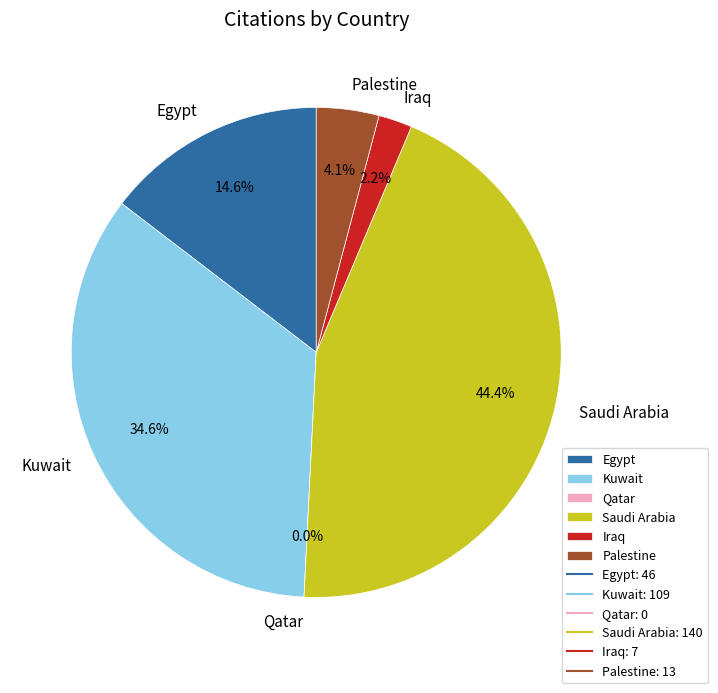

Is it true that Kuwait is 40% of the pie?

False